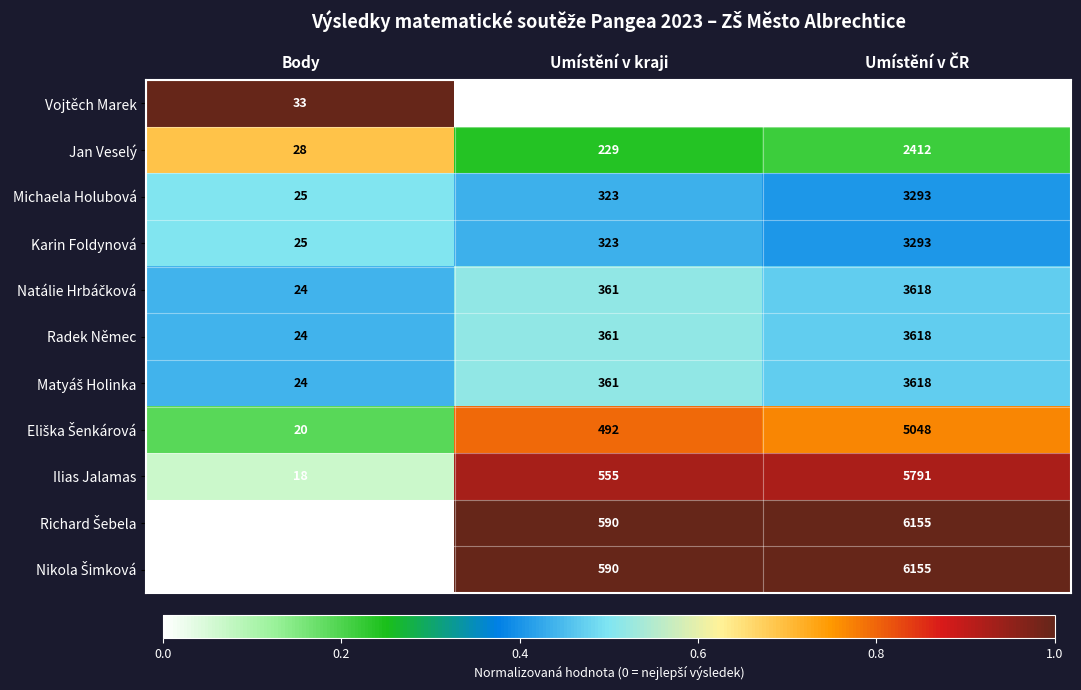

What value does the Michaela Holubová series have at Umístění v kraji, to the nearest 50?

300